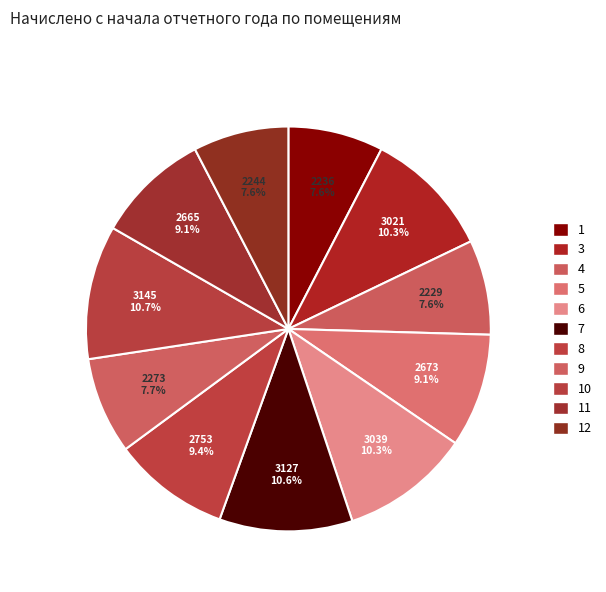

To the nearest percent, what portion does 5 represent?

9%